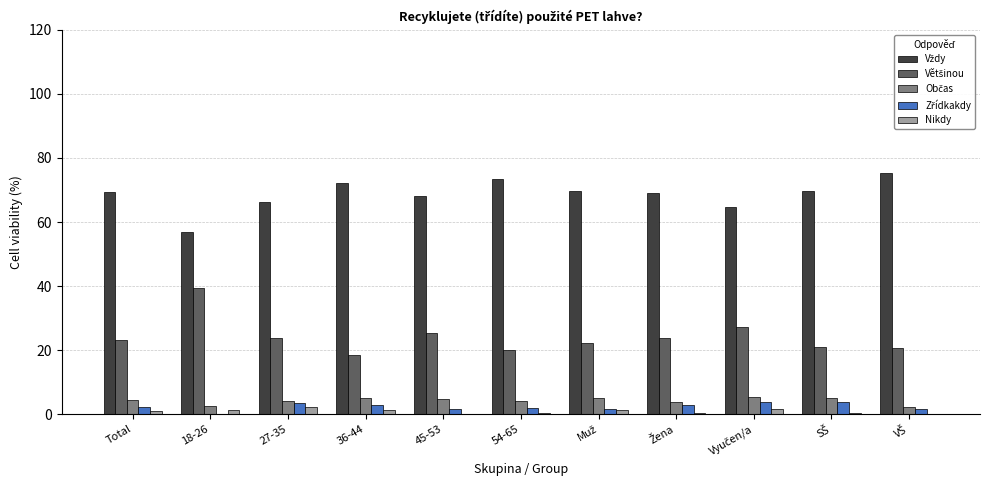

Are the bars horizontal?

No